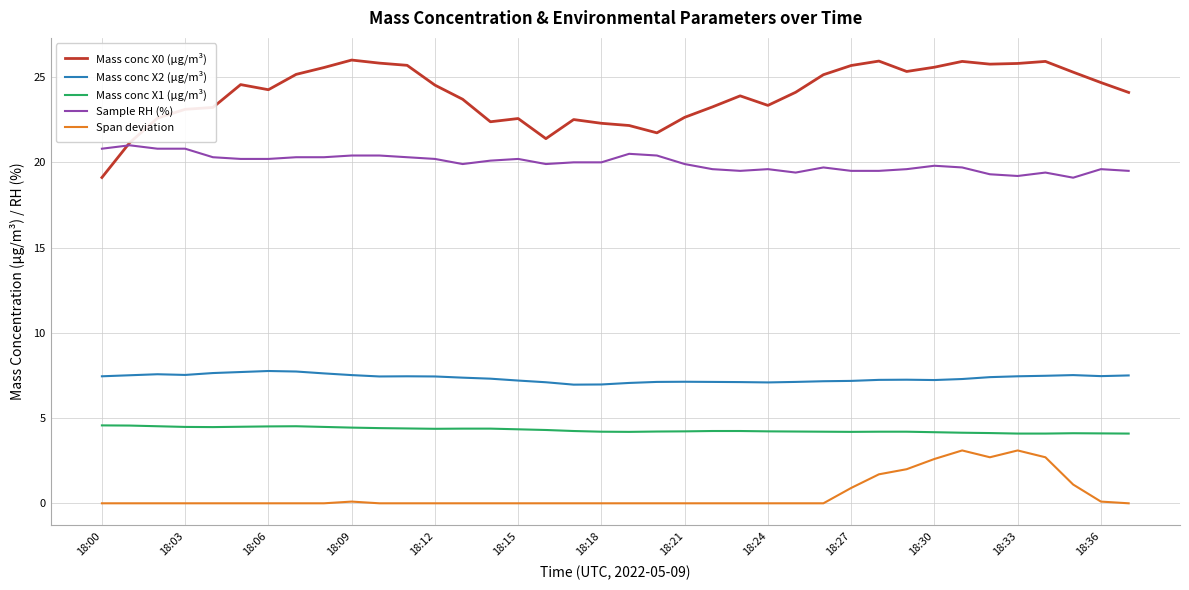

True or false: Mass conc X0 (μg/m³) and Span deviation cross at least once.

False